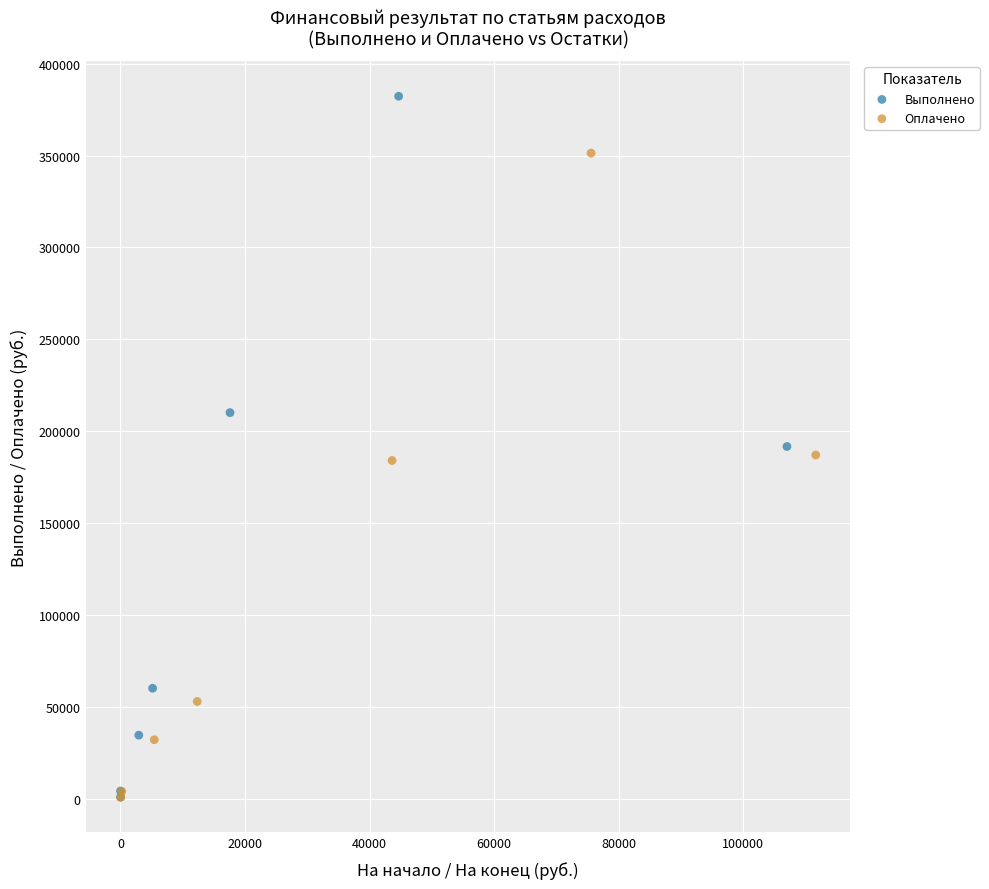

Which series reaches the maximum Y coordinate?

Выполнено